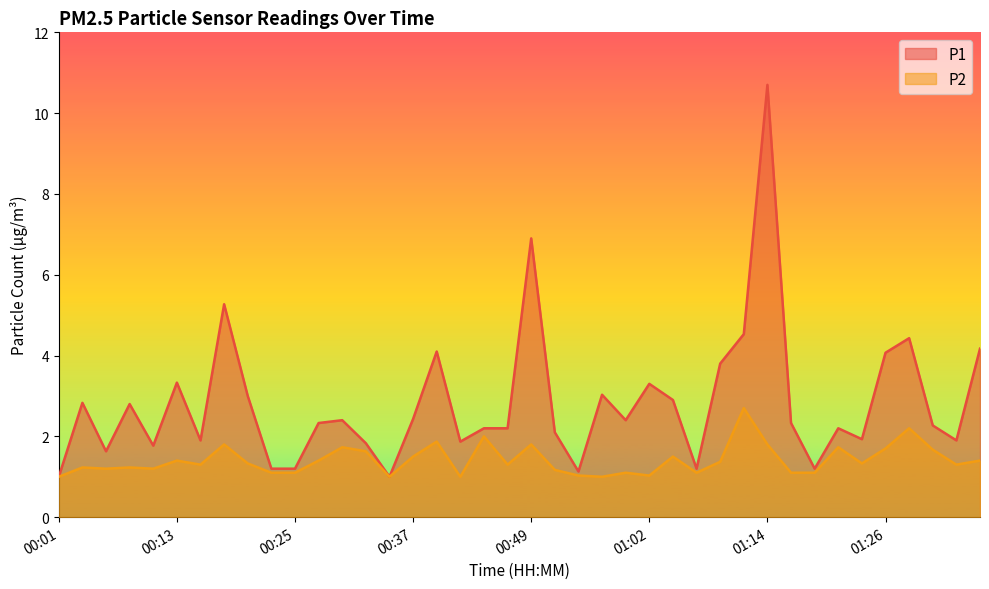

Which series has the largest total across all categories?

P1